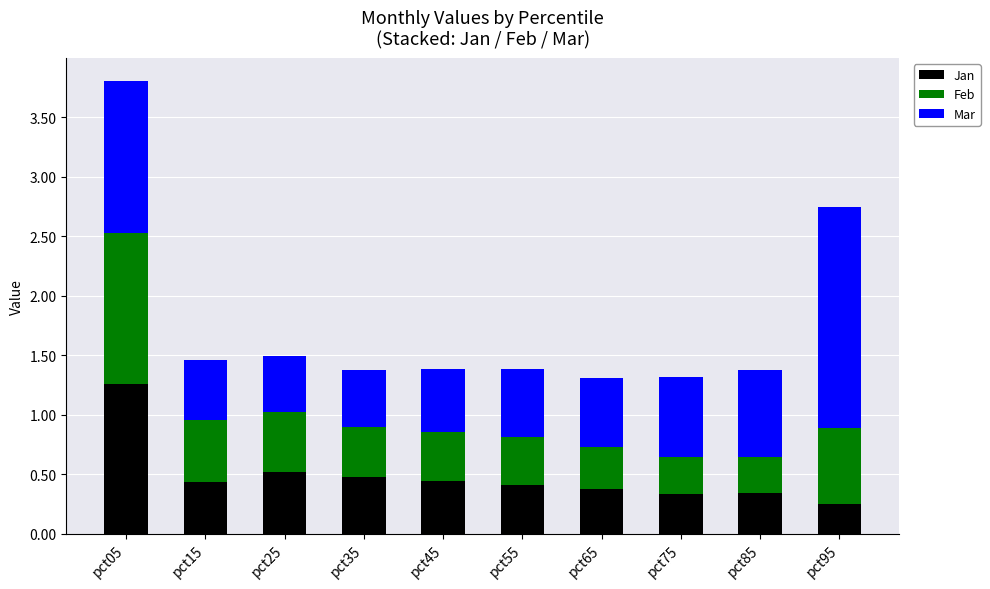

True or false: Jan has a value of 0.7 at pct25.

False